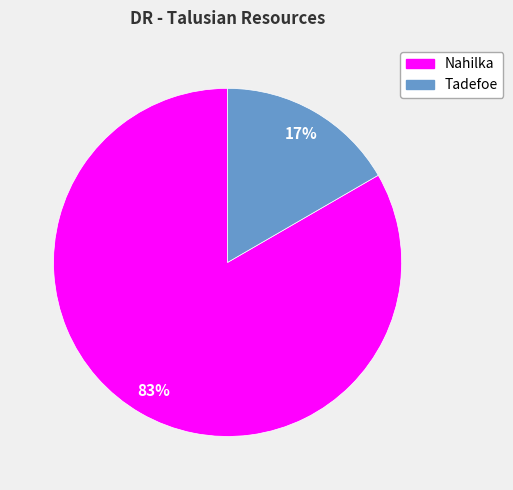

The Tadefoe slice represents 25% of the pie. True or false?

False